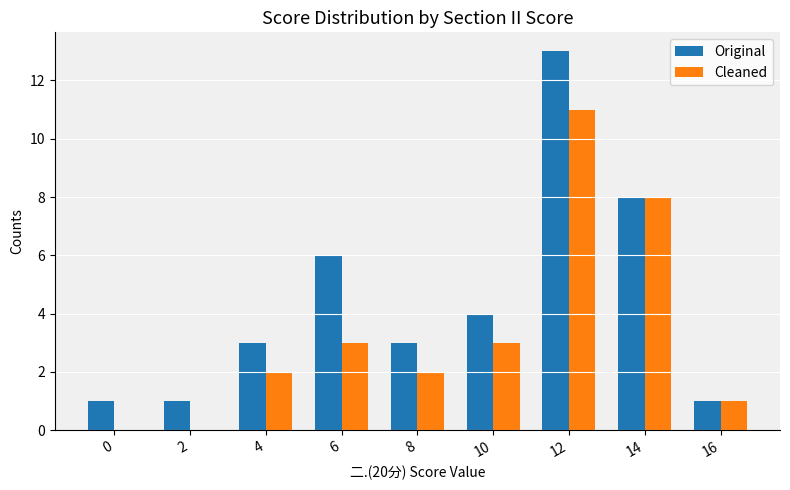

Reading left to right, extract all data points from this chart.

Original: 1	1	3	6	3	4	13	8	1
Cleaned: 0	0	2	3	2	3	11	8	1